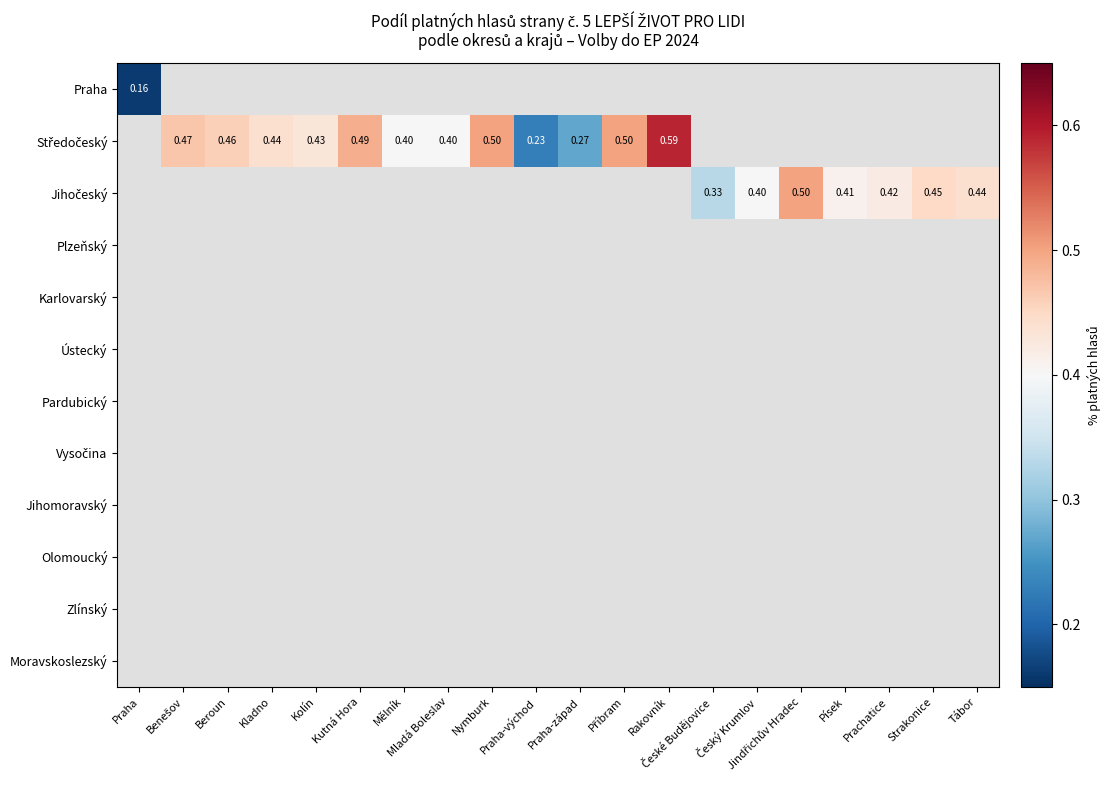

How many data points does each series have?

20